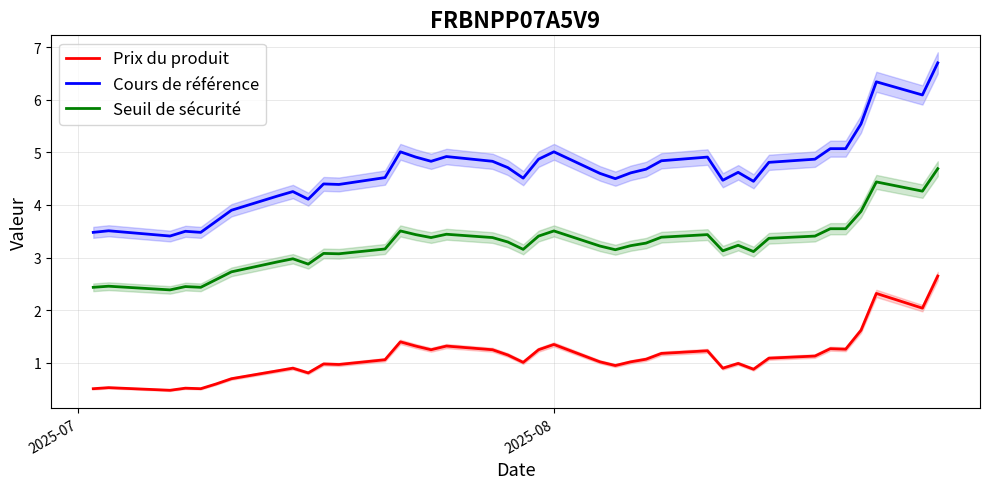

What is the lowest value of the Cours de référence series?

3.4